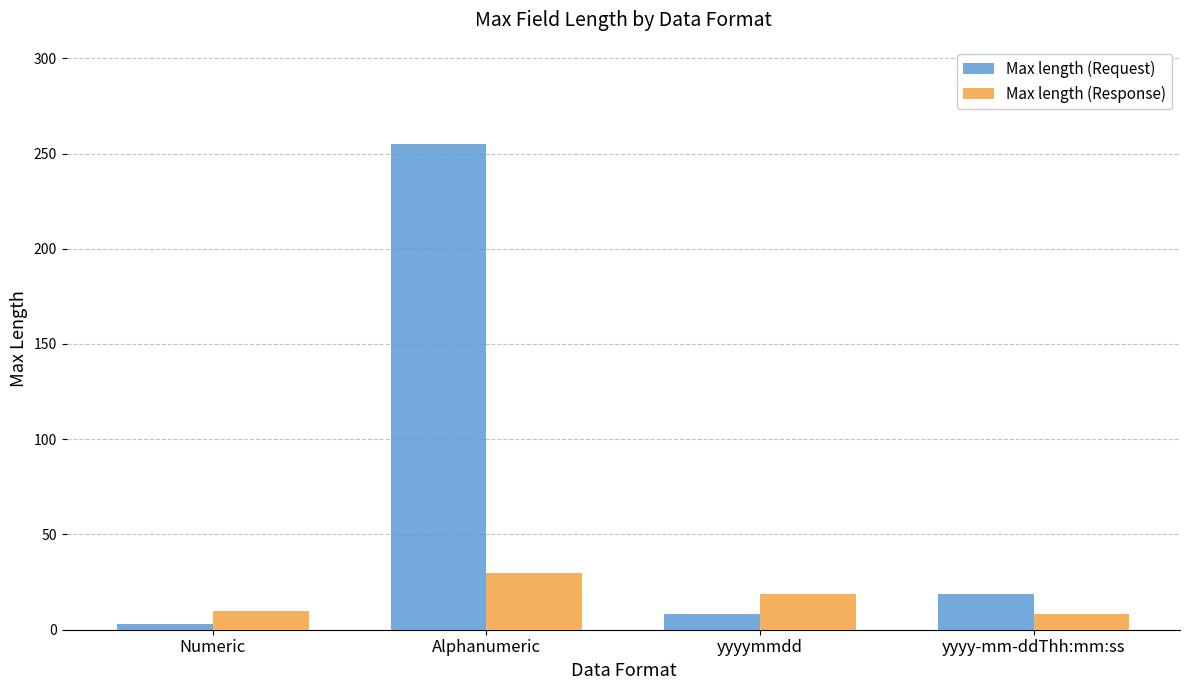

Which series has the largest range (max minus min)?

Max length (Request)